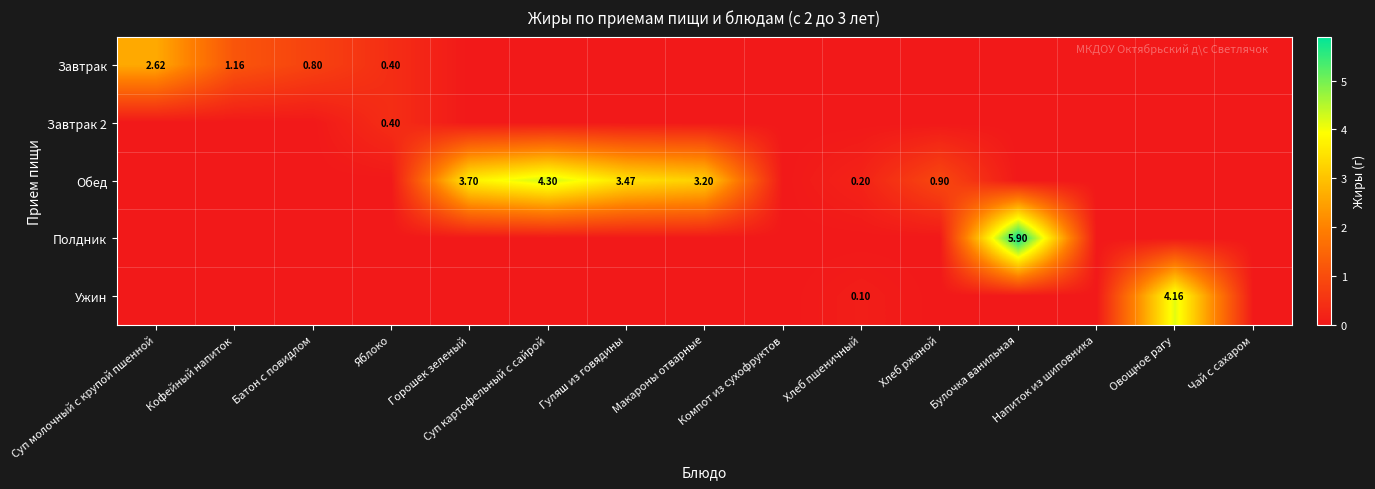

How many data points in Полдник are above 0?

1